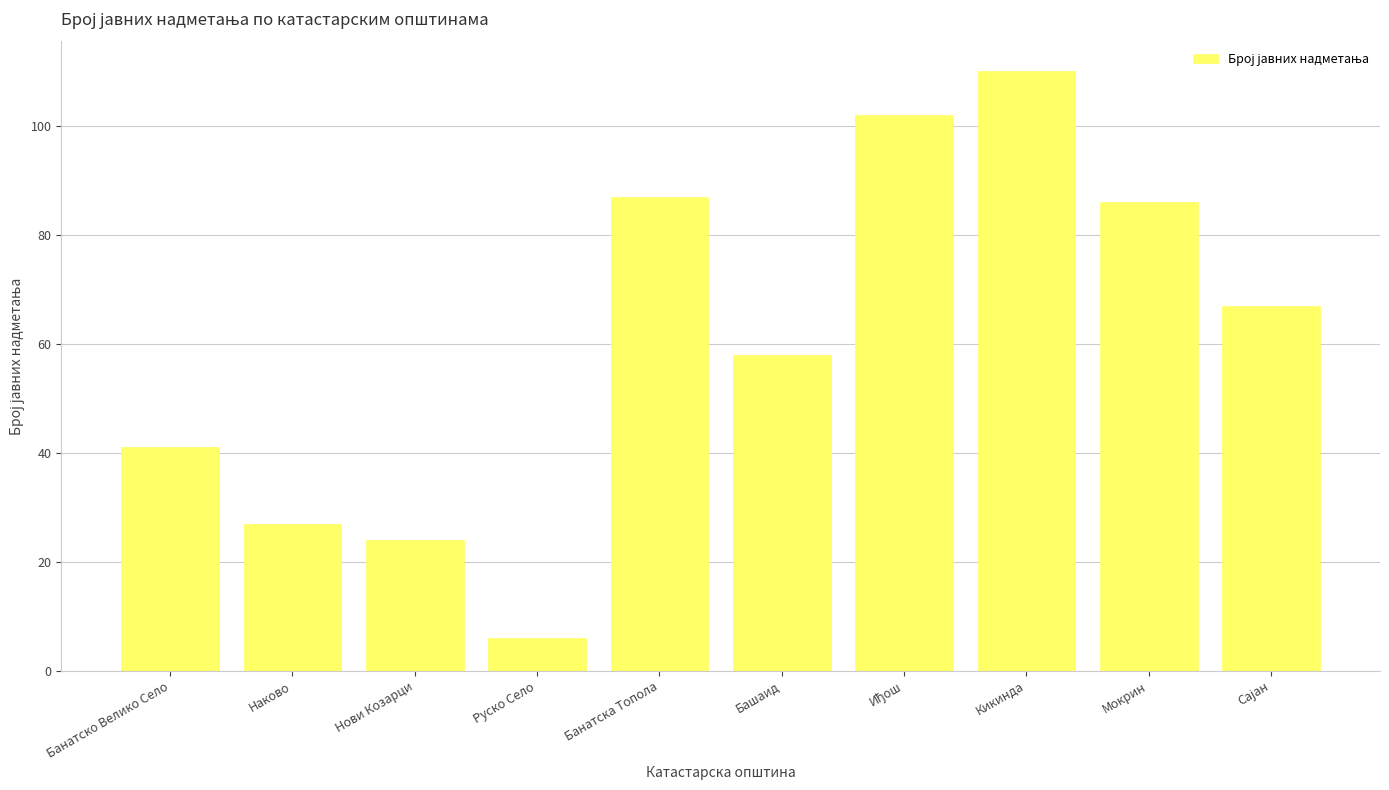

Count the number of data series in this chart.

1